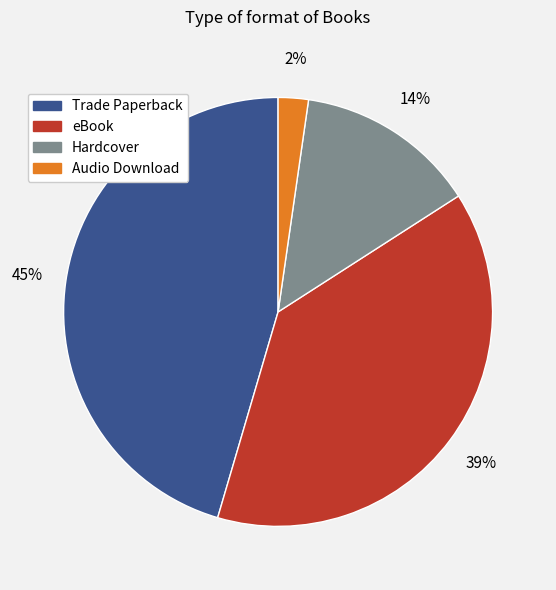

To the nearest percent, what is the average slice percentage?

25%